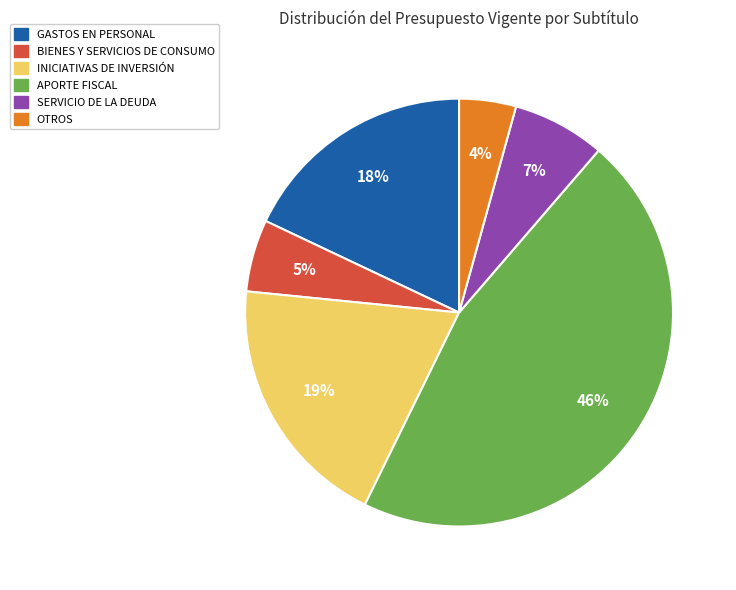

Between BIENES Y SERVICIOS DE CONSUMO and OTROS, which is larger?

BIENES Y SERVICIOS DE CONSUMO